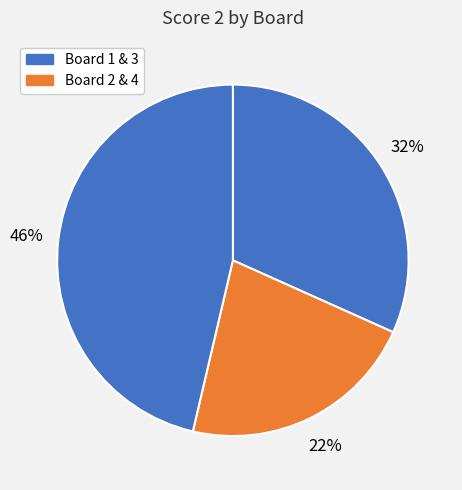

How many slices are in this pie chart?

3